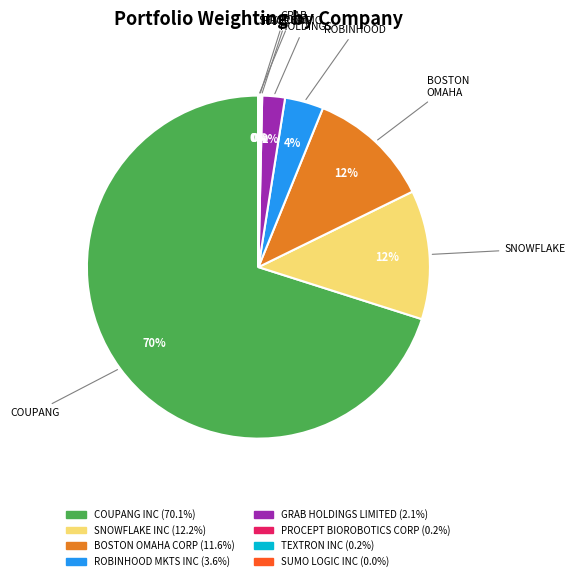

True or false: ROBINHOOD MKTS INC accounts for 17% of the total.

False